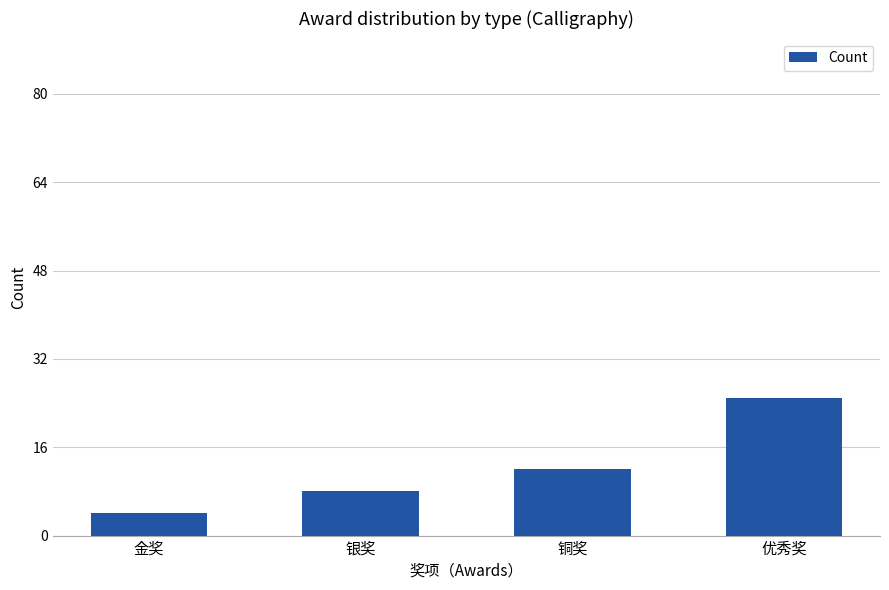

What is the label of the 4th bar from the left?

优秀奖